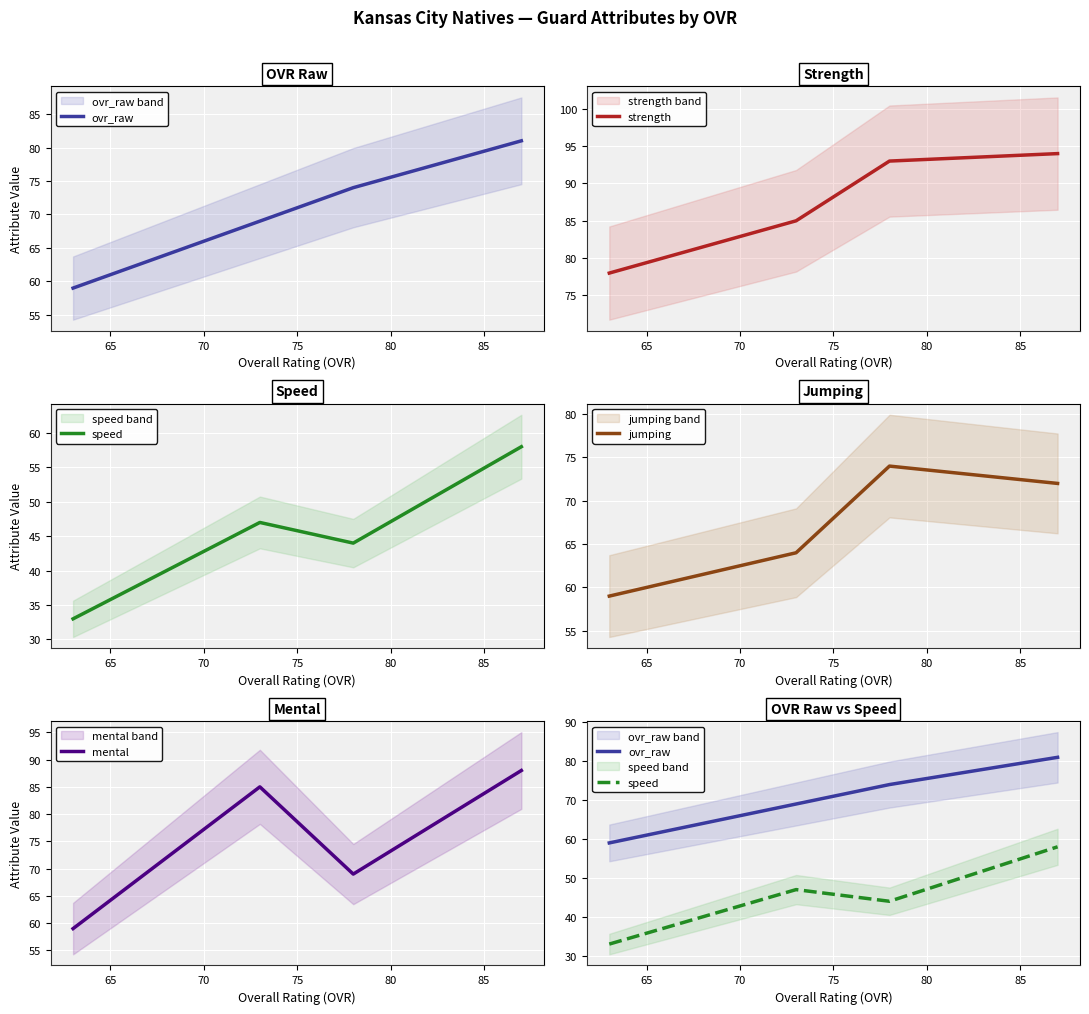

What is the minimum value shown in the chart?

33